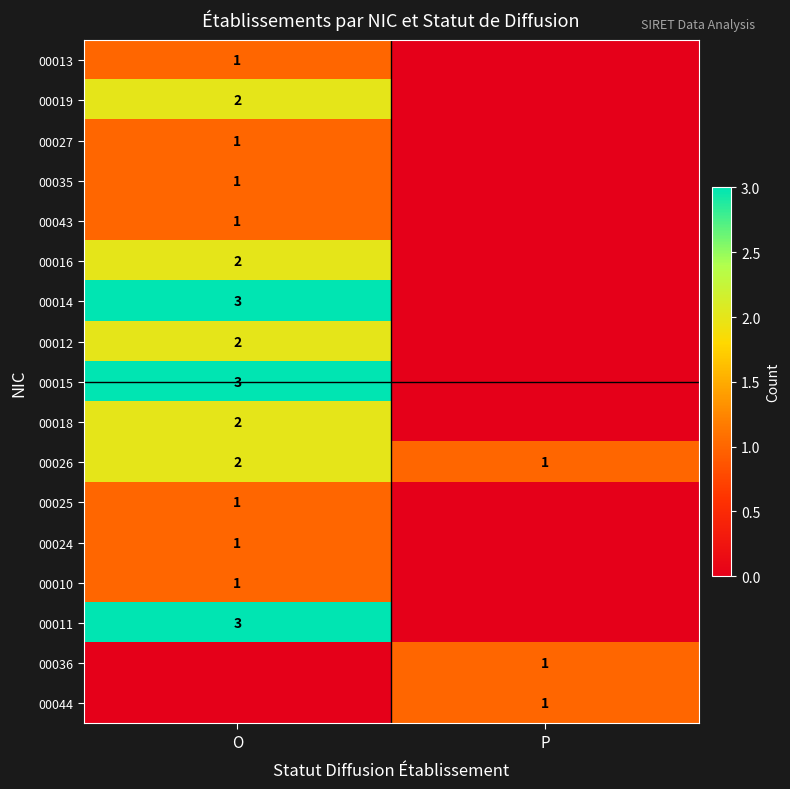

The 00019 series shows 3 at O. True or false?

False